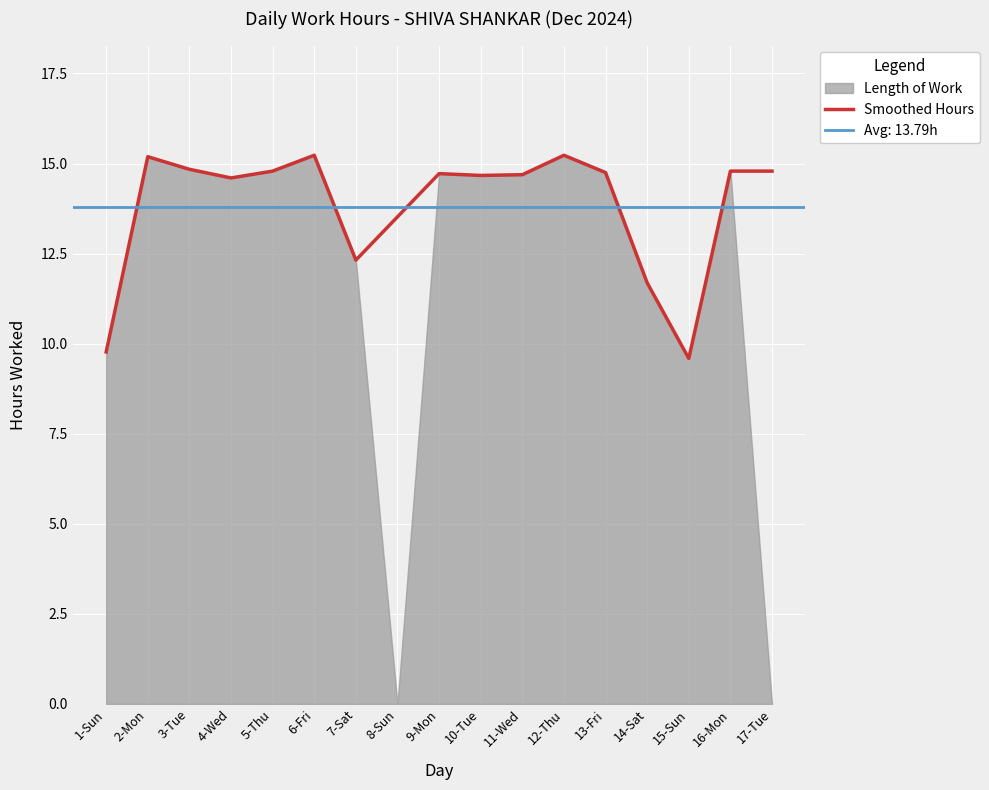

What is the label of the 16th point from the right?

2-Mon